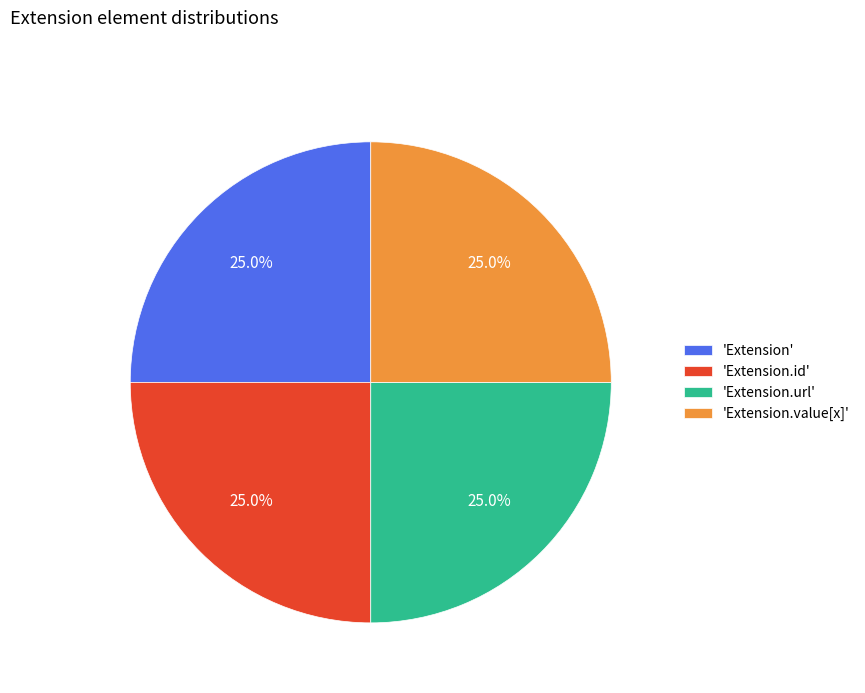

How many segments does this pie chart have?

4